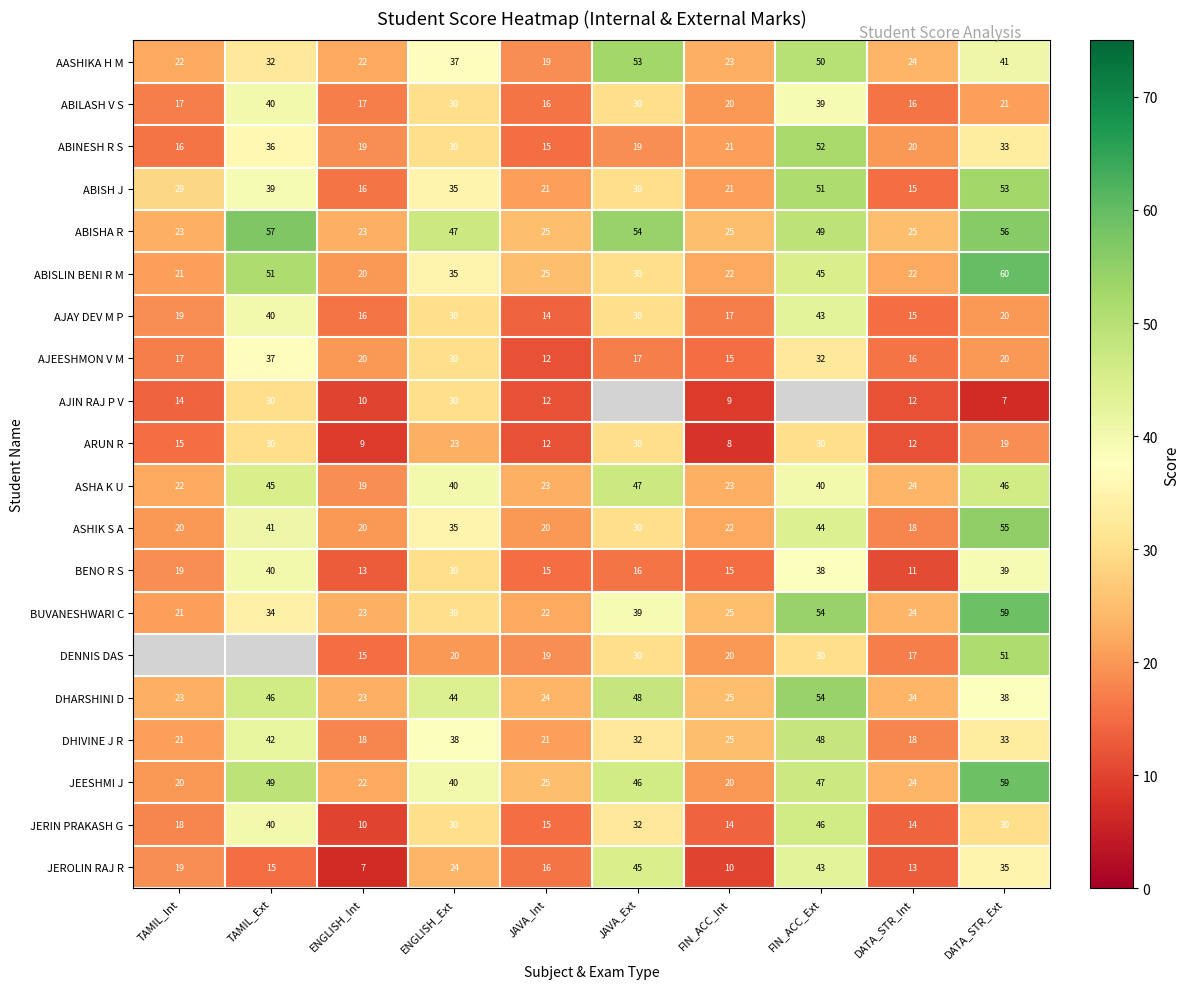

What is the maximum value shown in the chart?

60.0